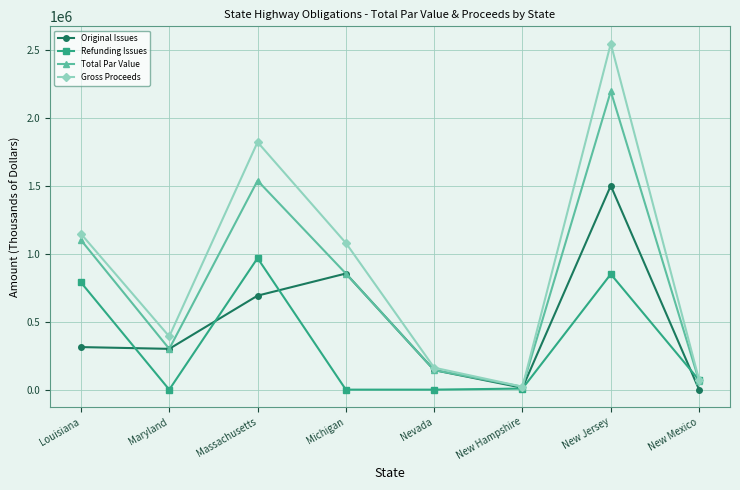

How many data points in Gross Proceeds are above 1078708?

4